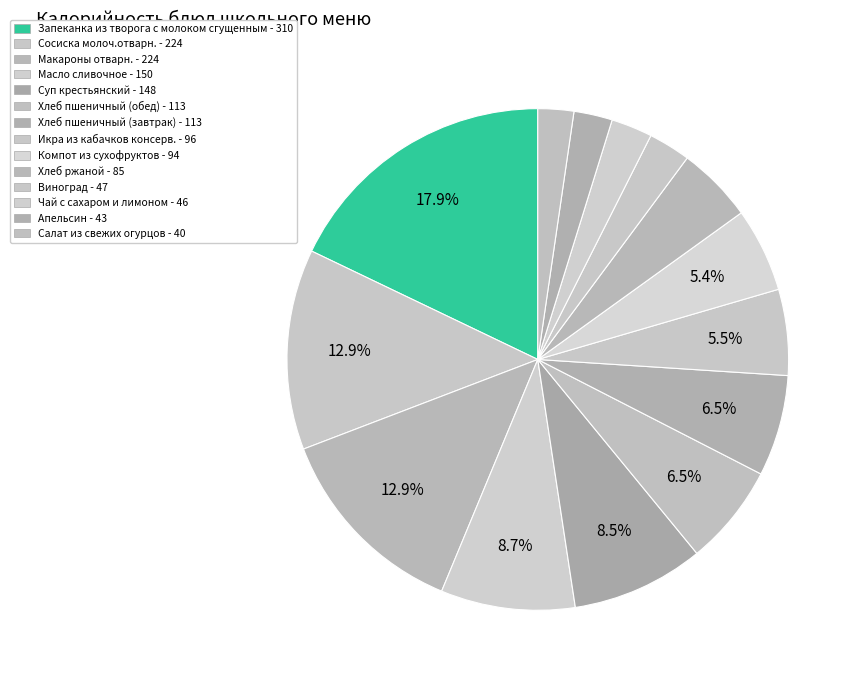

Which slice is the largest?

Запеканка из творога с молоком сгущенным